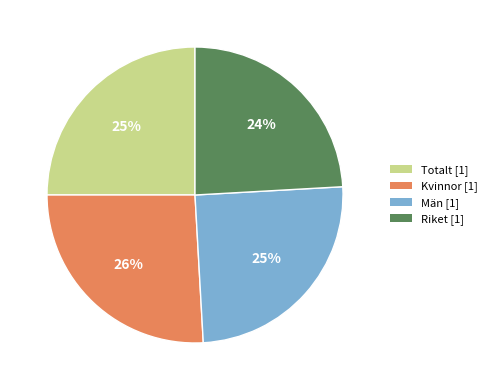

To the nearest percent, what is the difference between the Män and Kvinnor slice percentages?

1%